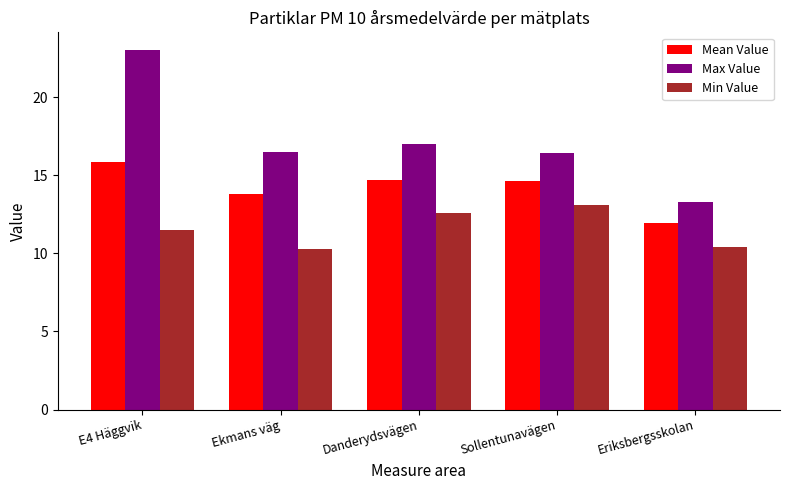

Which series changed the most between Danderydsvägen and Eriksbergsskolan?

Max Value